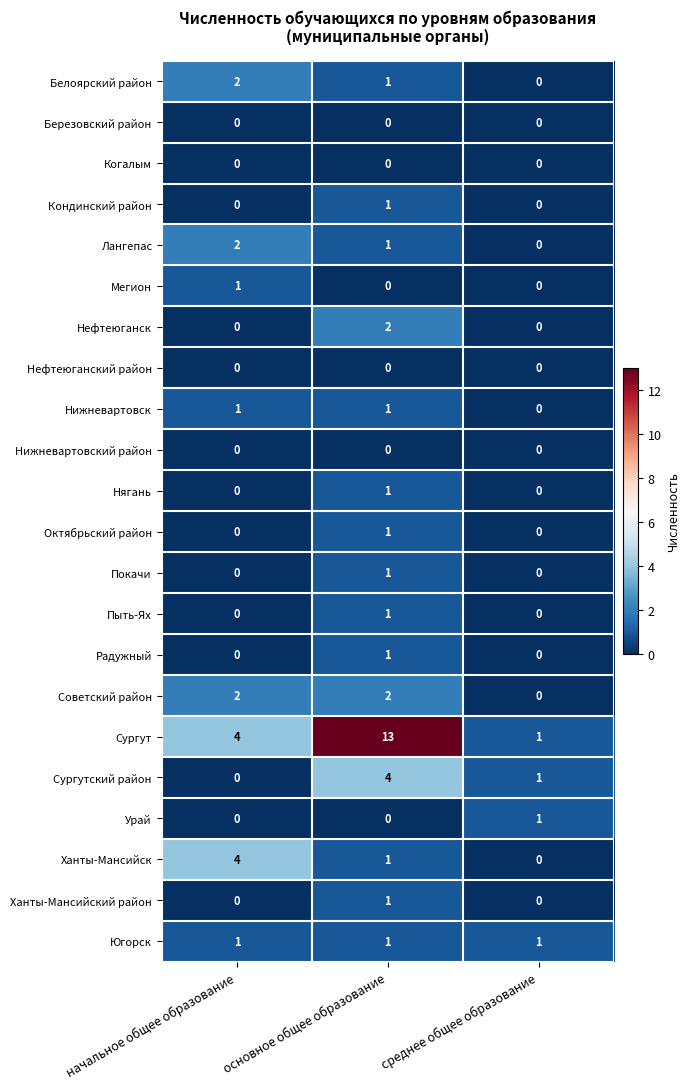

True or false: Нижневартовск has a value of -1 at среднее общее образование.

False